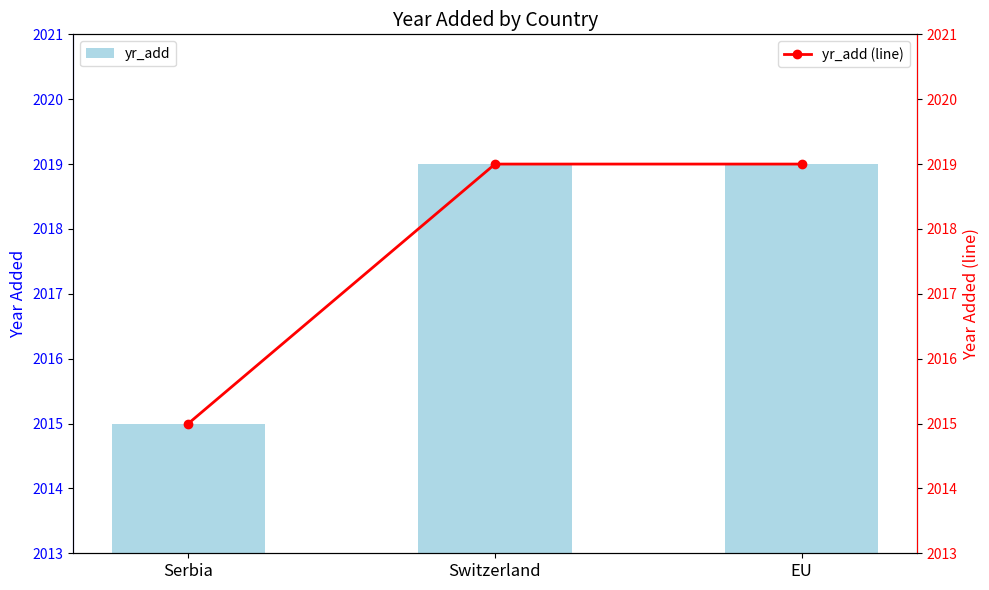

What is the highest value of the yr_add series?

2019